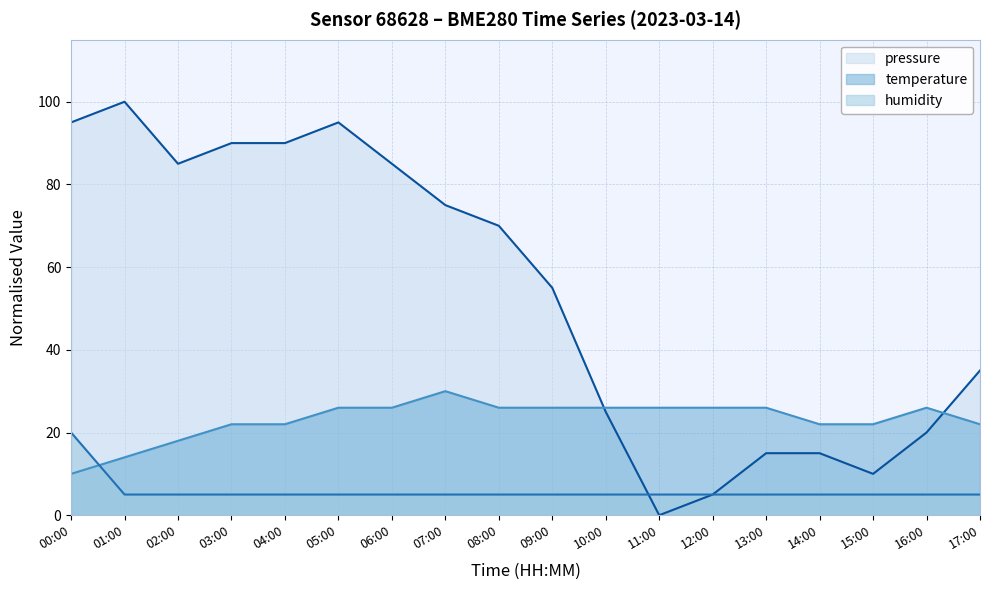

What is the average value of the pressure series?

53.6